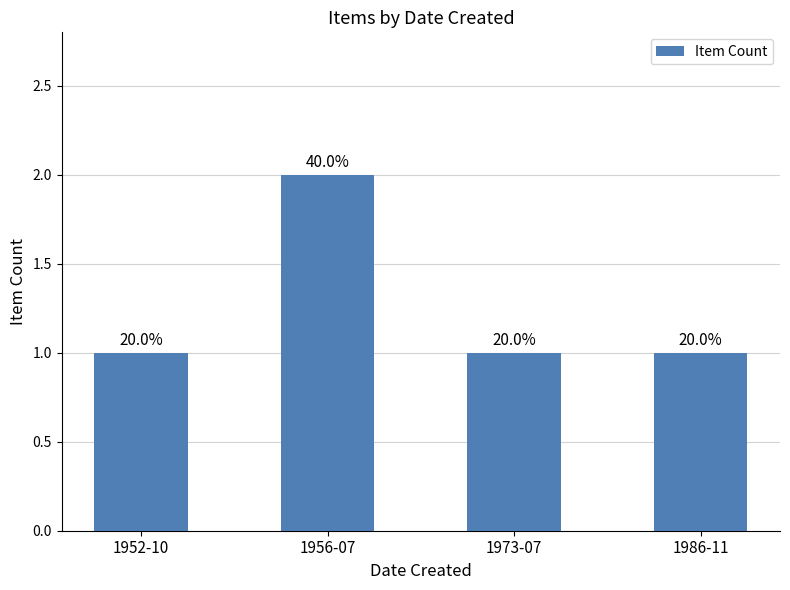

Are the bars horizontal?

No